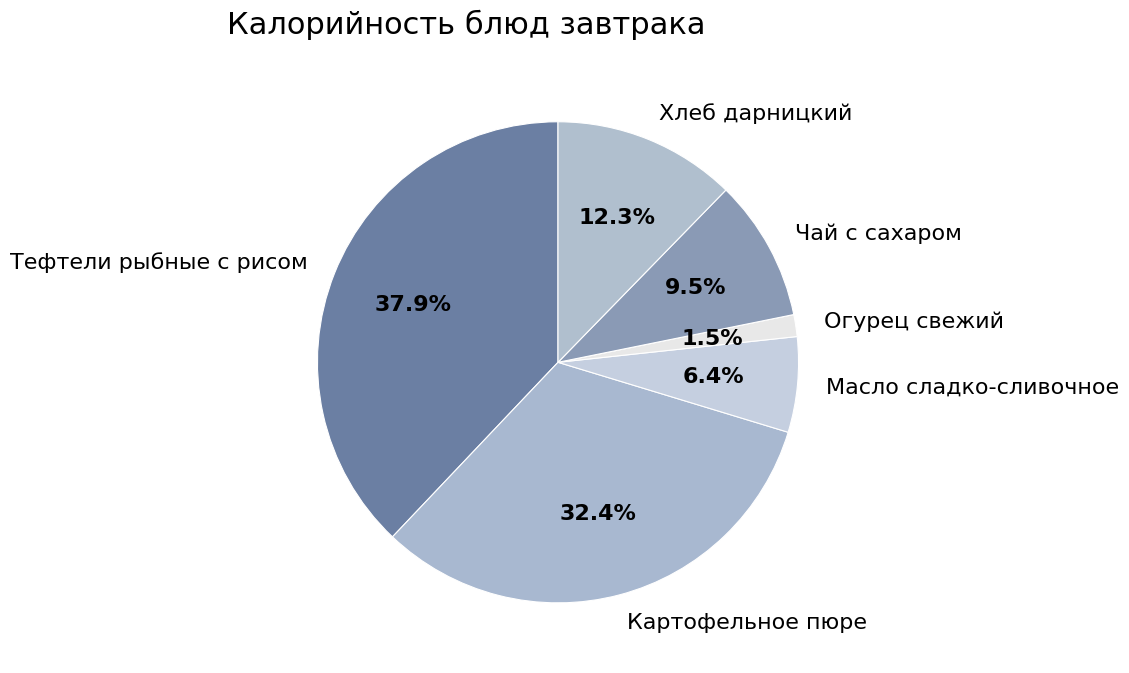

To the nearest percent, what portion does Картофельное пюре represent?

32%